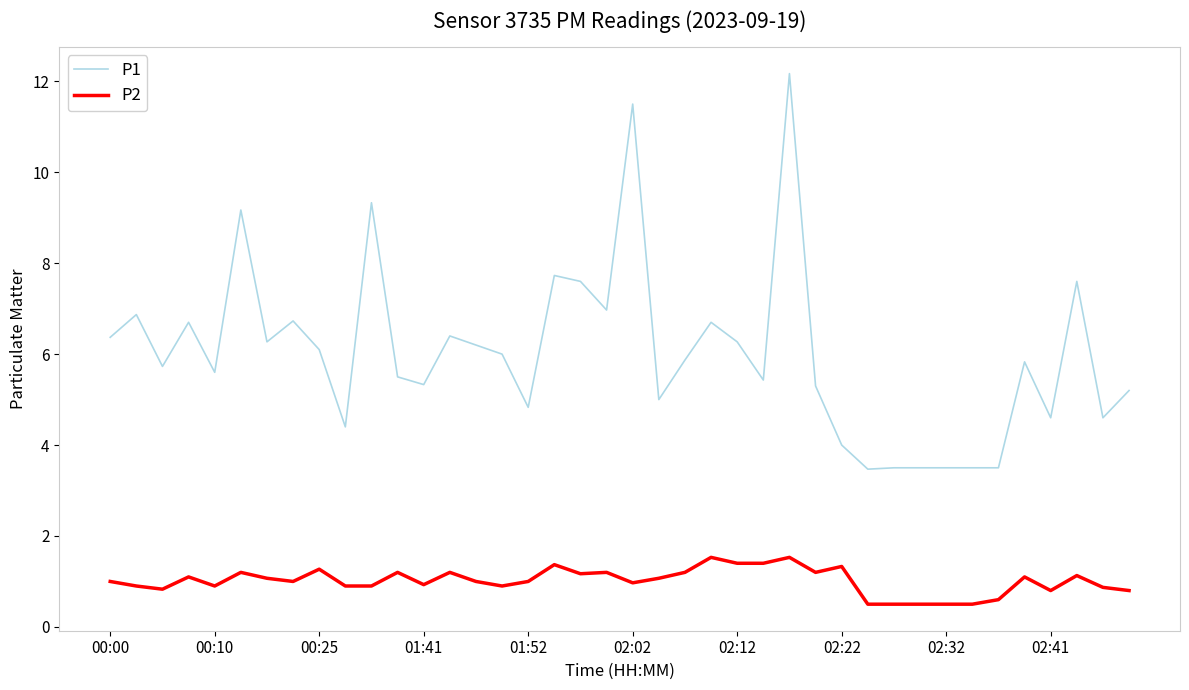

Which series has the widest spread of values?

P1